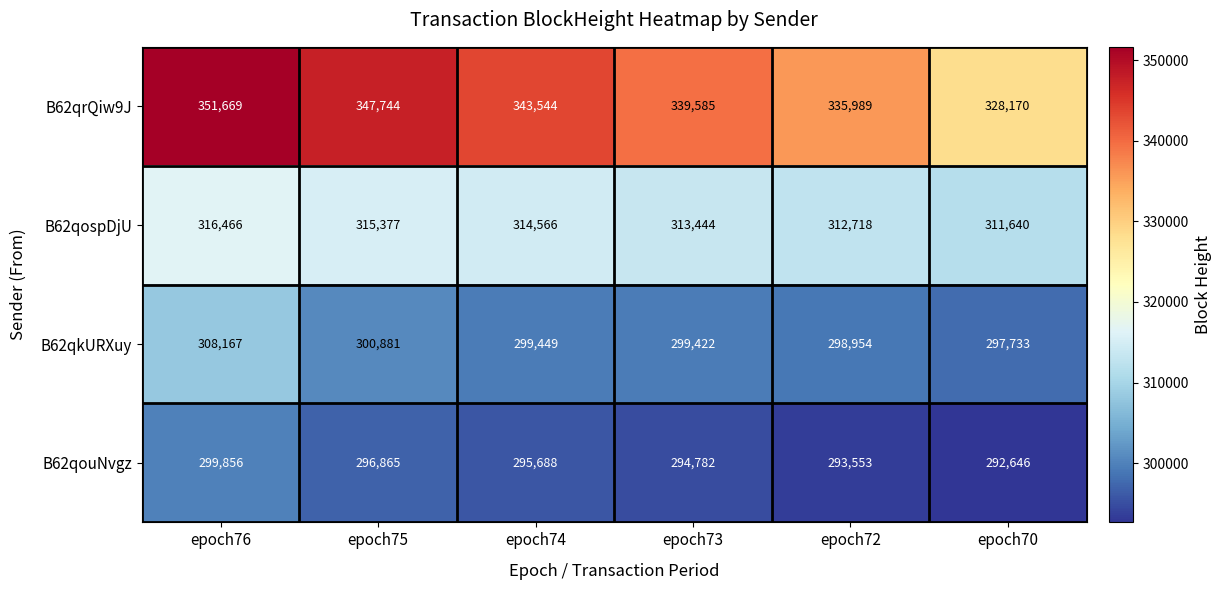

What is the sum of all B62qkURXuy values?

1804606